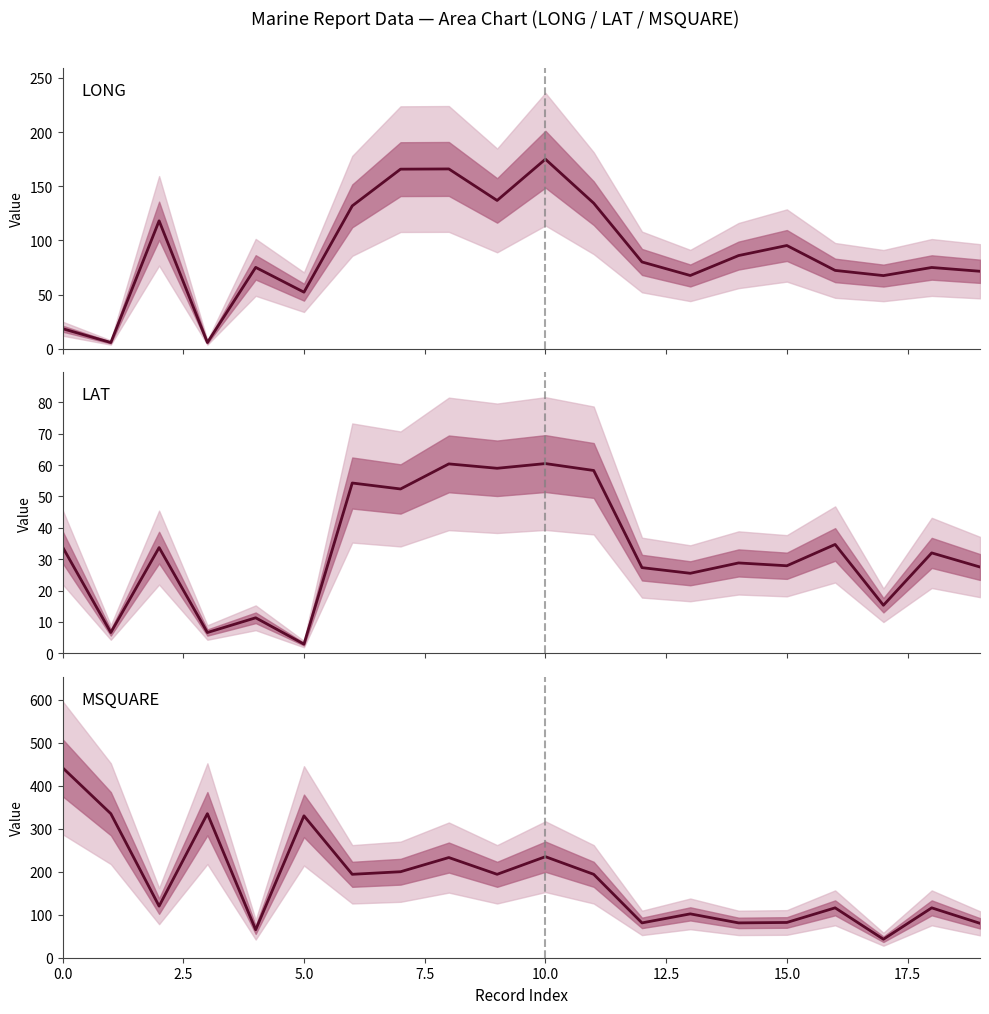

What is the difference between the maximum and second lowest values in the MSQUARE series?

377.0